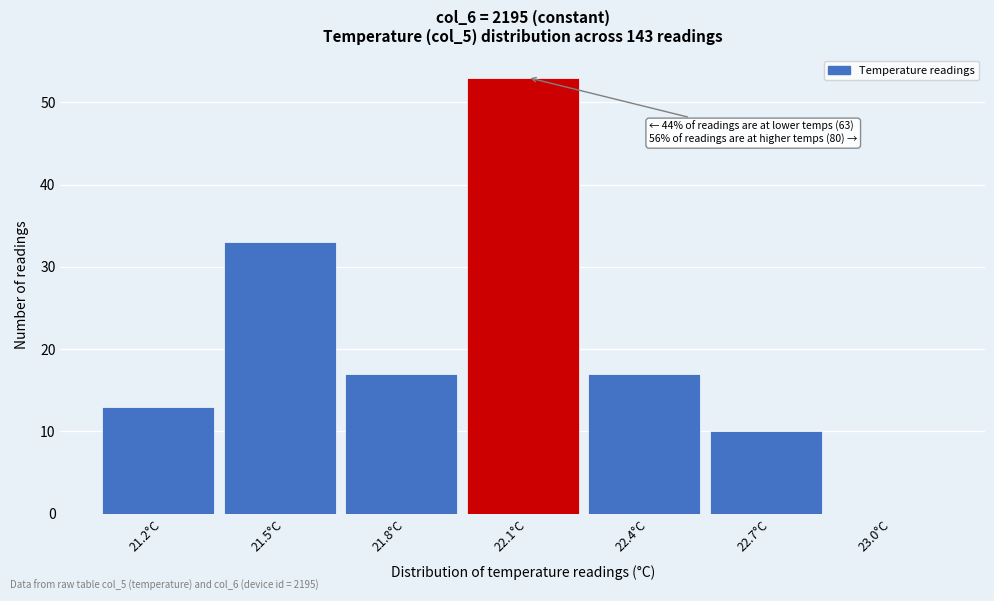

Which range on the x-axis has the tallest bar?

21.95 to 22.25